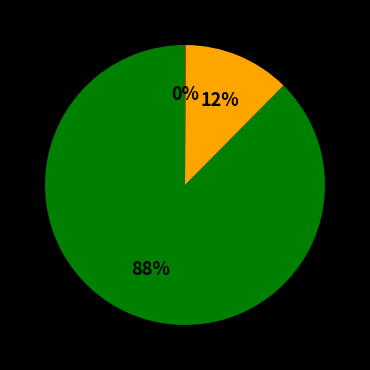

To the nearest percent, what is the difference between the largest and smallest slice percentages?

88%